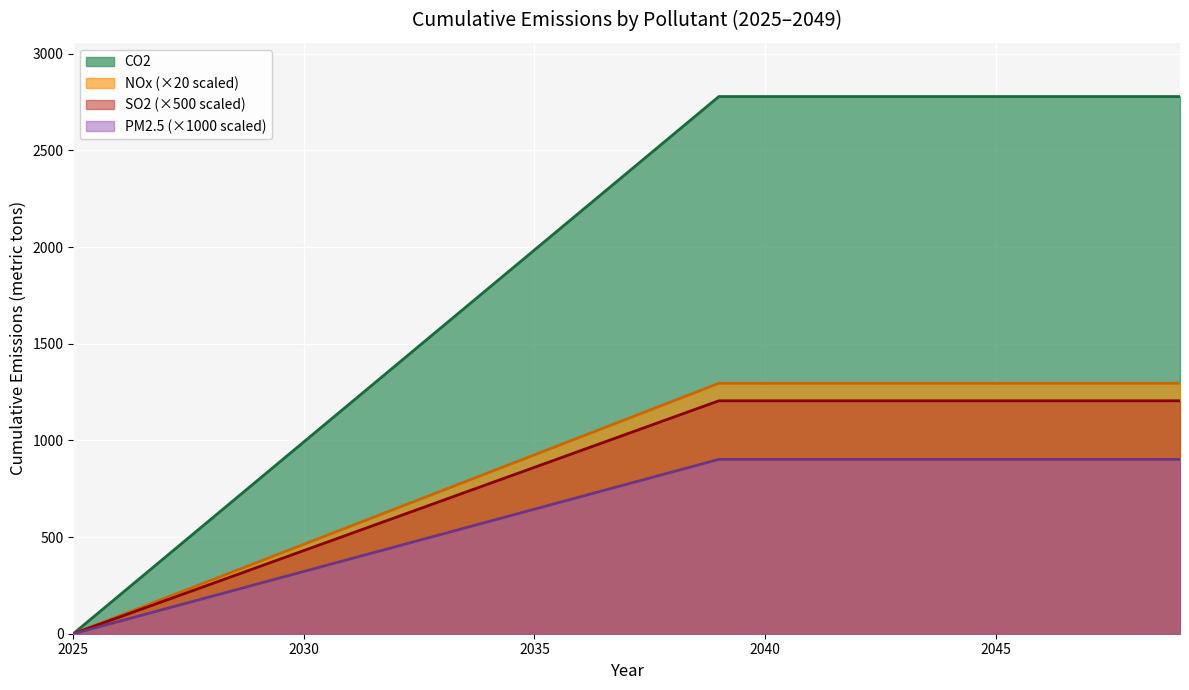

Between 2025 and 2038, which series saw the biggest shift?

SO2